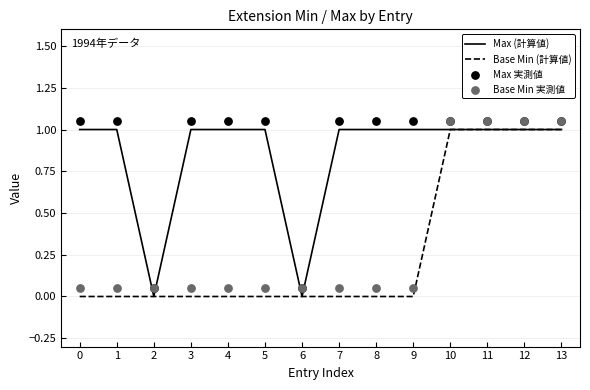

Which series has the largest total across all categories?

Max 実測値